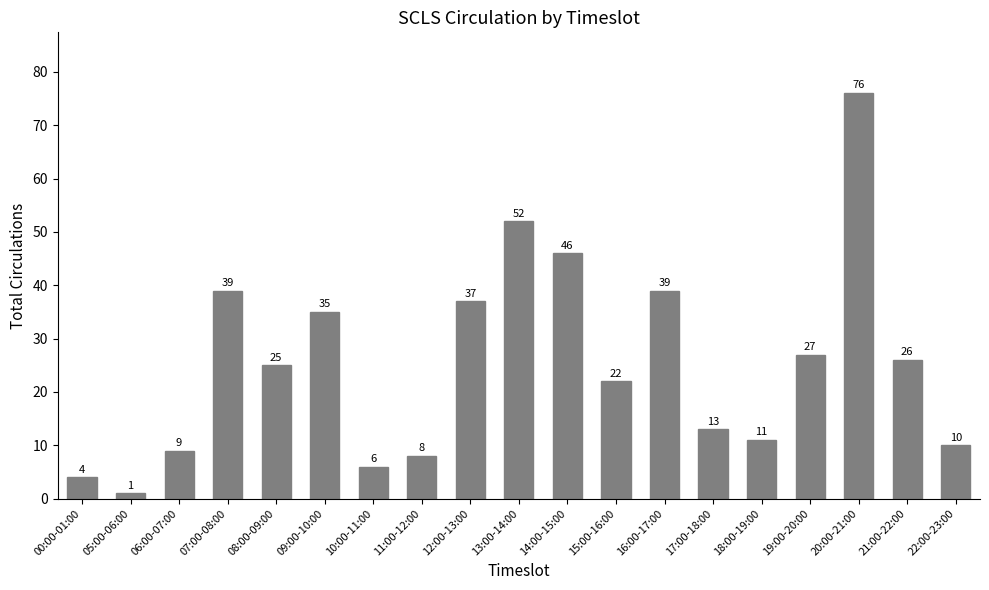

At which label does the data first exceed 25?

07:00-08:00